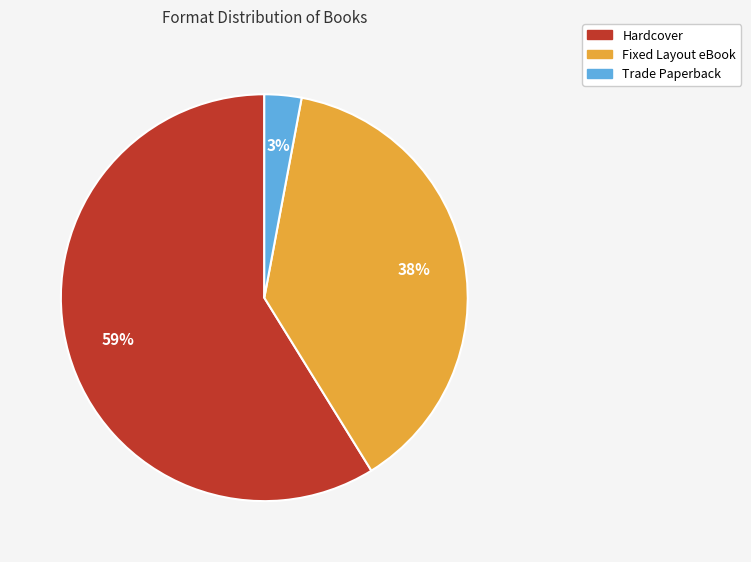

Is it true that Trade Paperback is 15% of the pie?

False